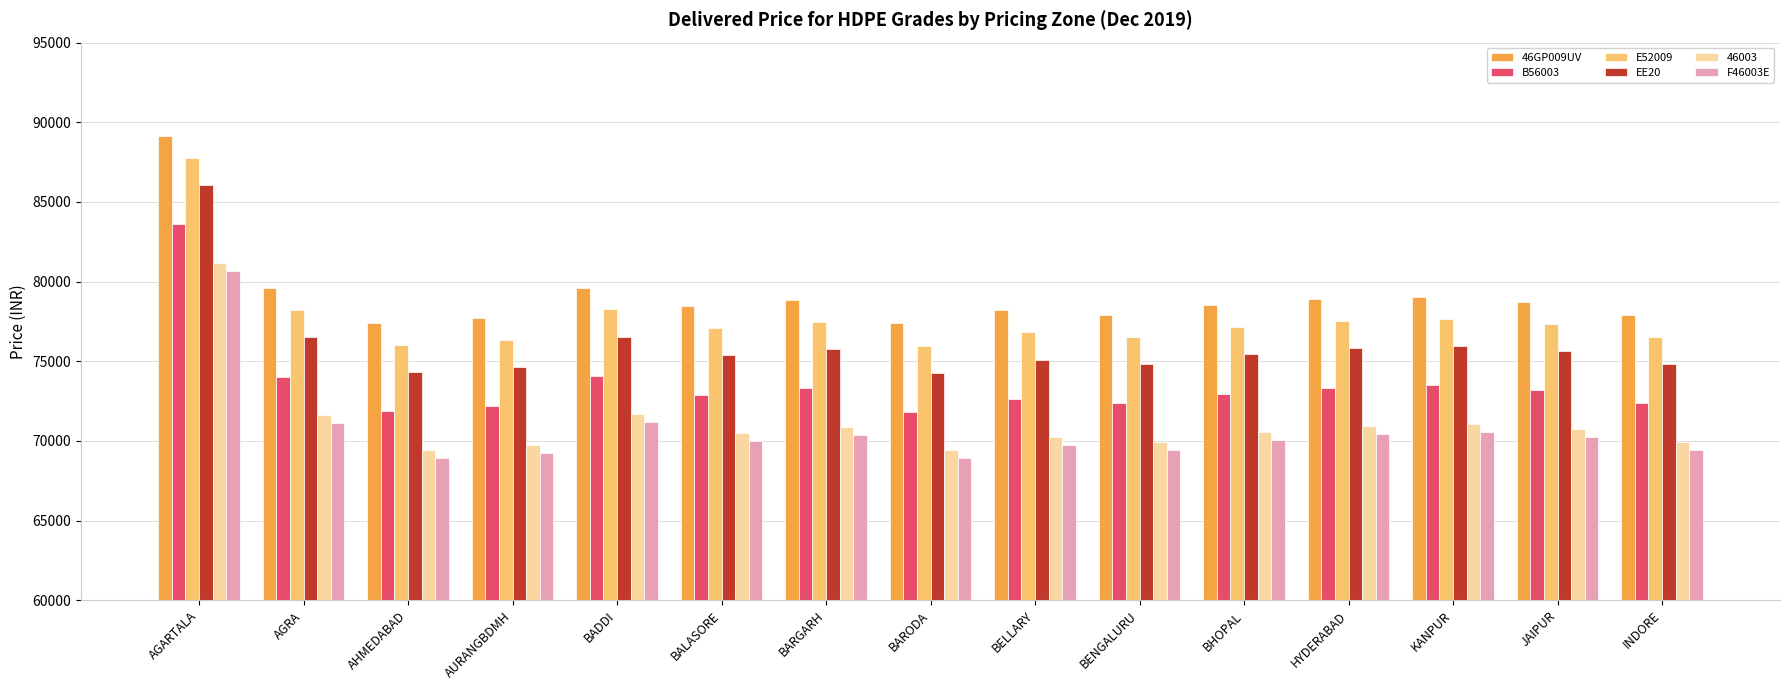

What is the label of the 11th bar from the left?

BHOPAL